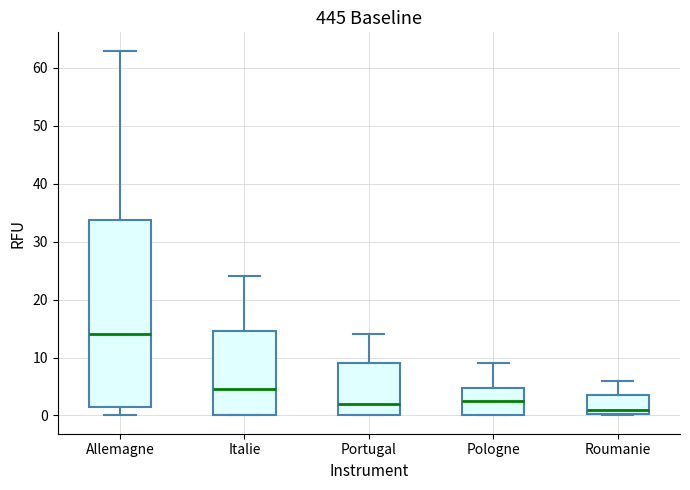

Which box has the lowest median line?

Roumanie